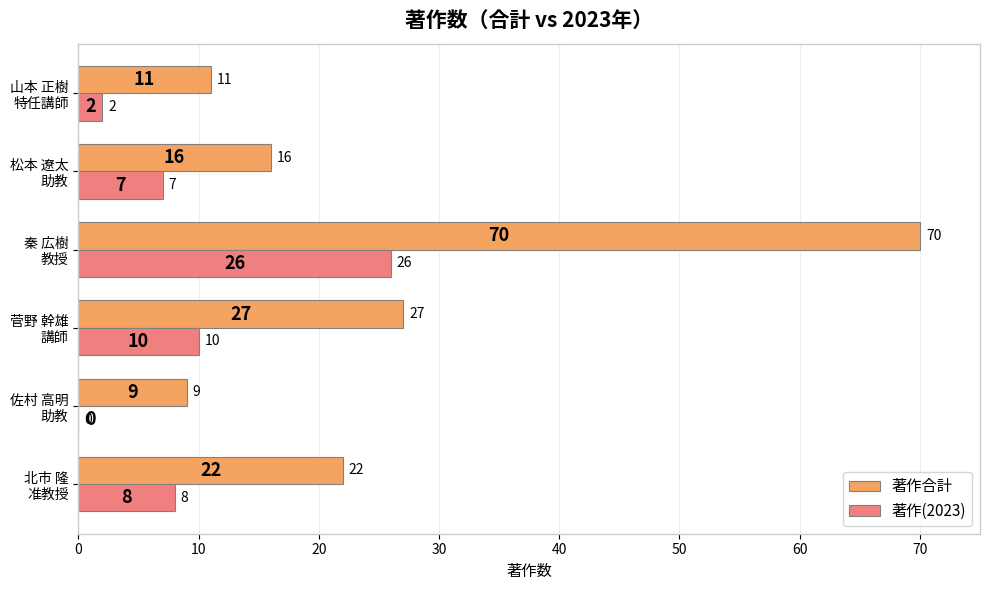

What is the highest value of the 著作(2023) series?

26